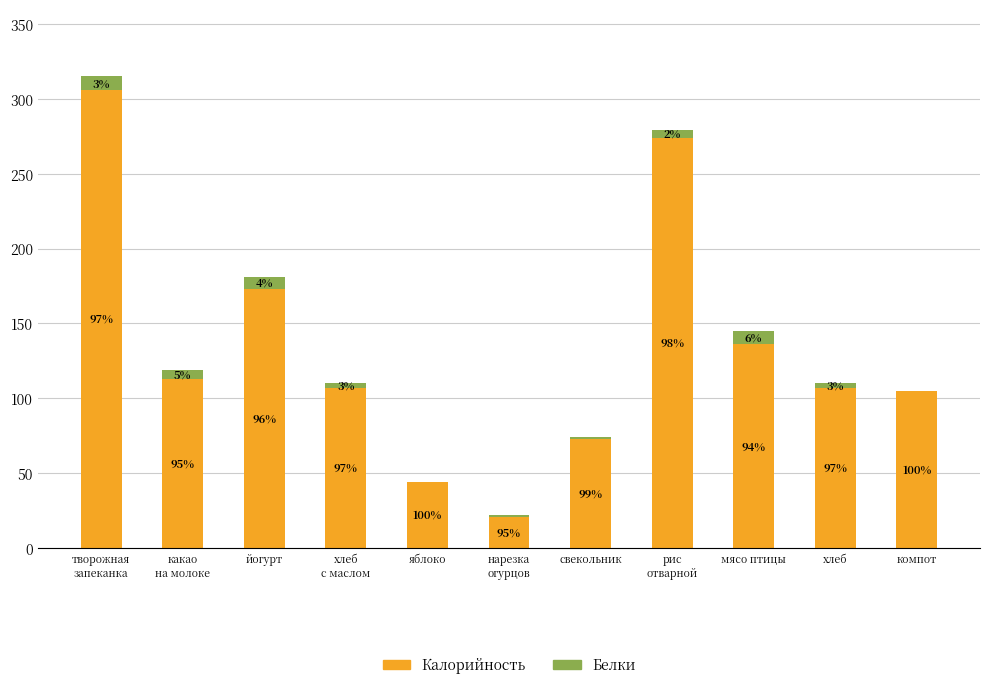

Where is Белки nearest to the value 4?

хлеб
с маслом